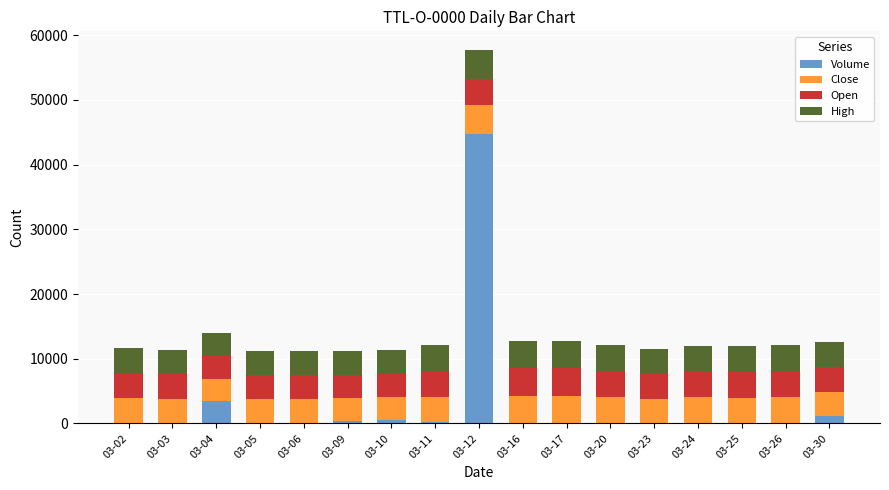

What is the maximum value for Volume?

44755